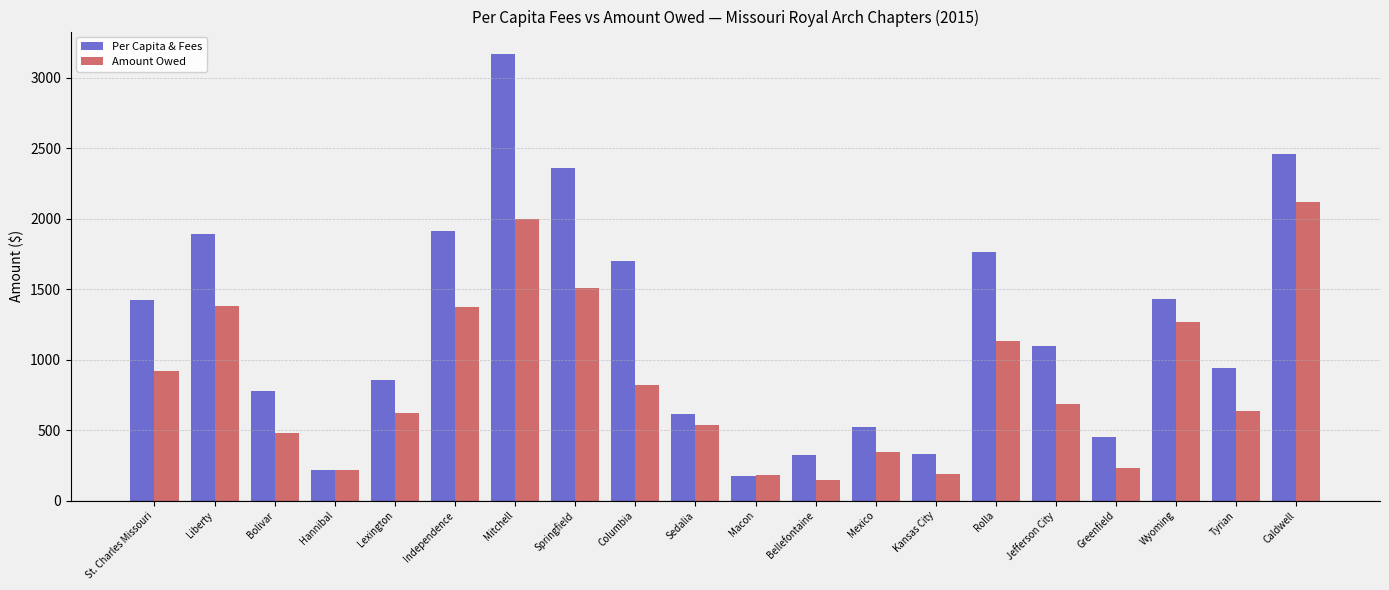

The Amount Owed series shows 524.0 at Wyoming. True or false?

False